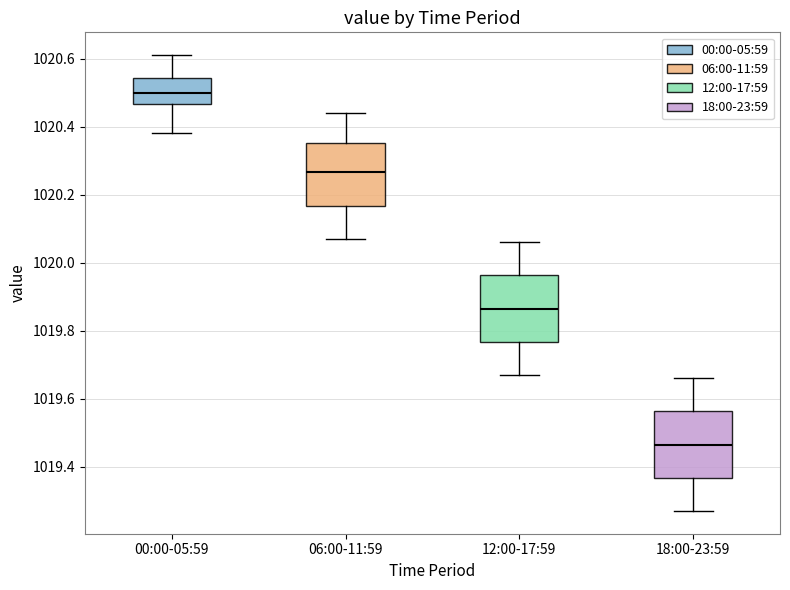

Which box's median line is the highest?

00:00-05:59